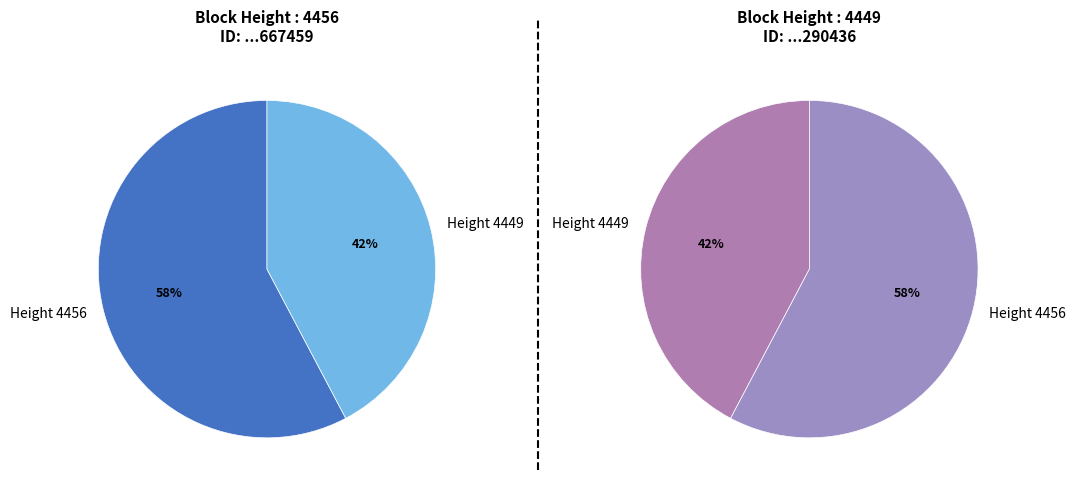

How many slices are in this pie chart?

2